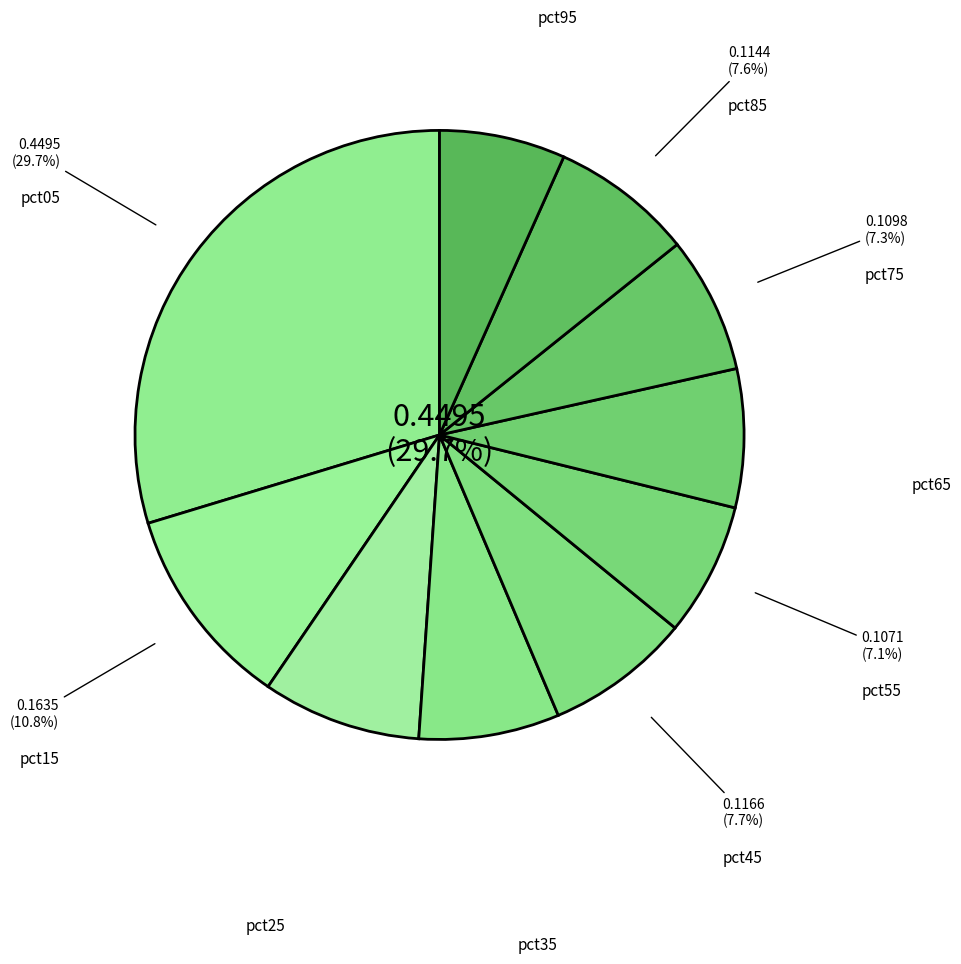

Which slice is the smallest?

pct95